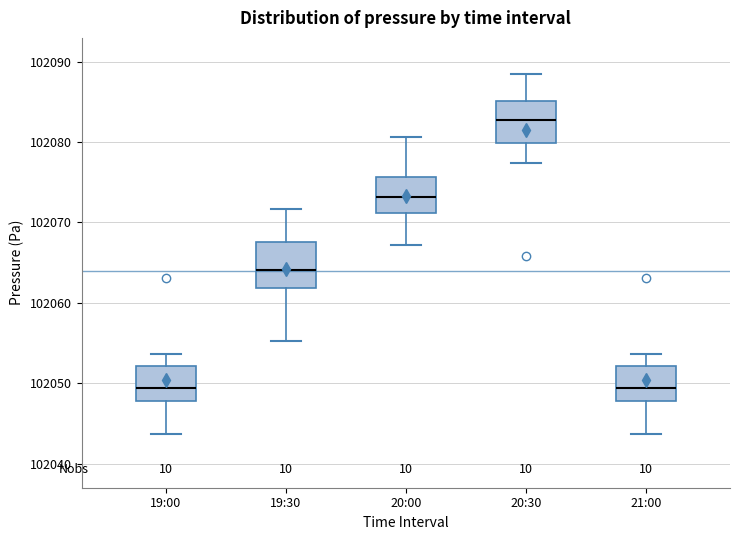

Reading left to right, transcribe this box plot: for each box, give where its median line is, the range the box spans, and where its two whiskers end, as read against the y-axis. The values are not printed on the chart, so give them approximately, as read against the axis.

19:00: median 102049, box 102048 to 102052, whiskers 102044 to 102054
19:30: median 102064, box 102062 to 102068, whiskers 102055 to 102072
20:00: median 102073, box 102071 to 102076, whiskers 102067 to 102081
20:30: median 102083, box 102080 to 102085, whiskers 102077 to 102088
21:00: median 102049, box 102048 to 102052, whiskers 102044 to 102054